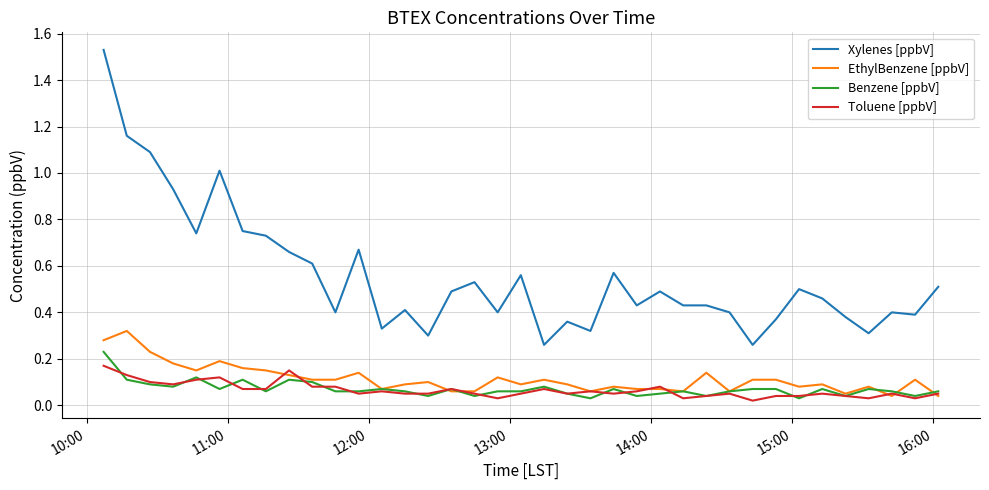

Which series has the largest total across all categories?

Xylenes [ppbV]